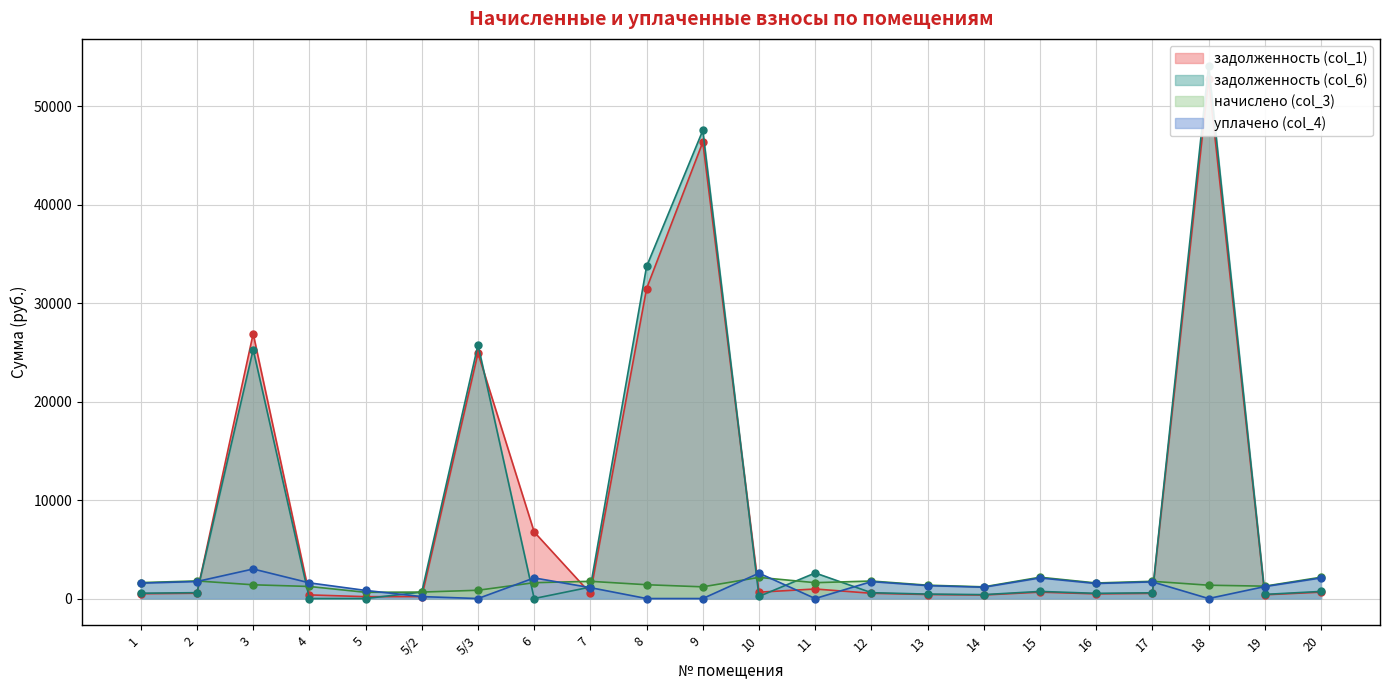

Which series has the largest total across all categories?

задолженность (col_1)